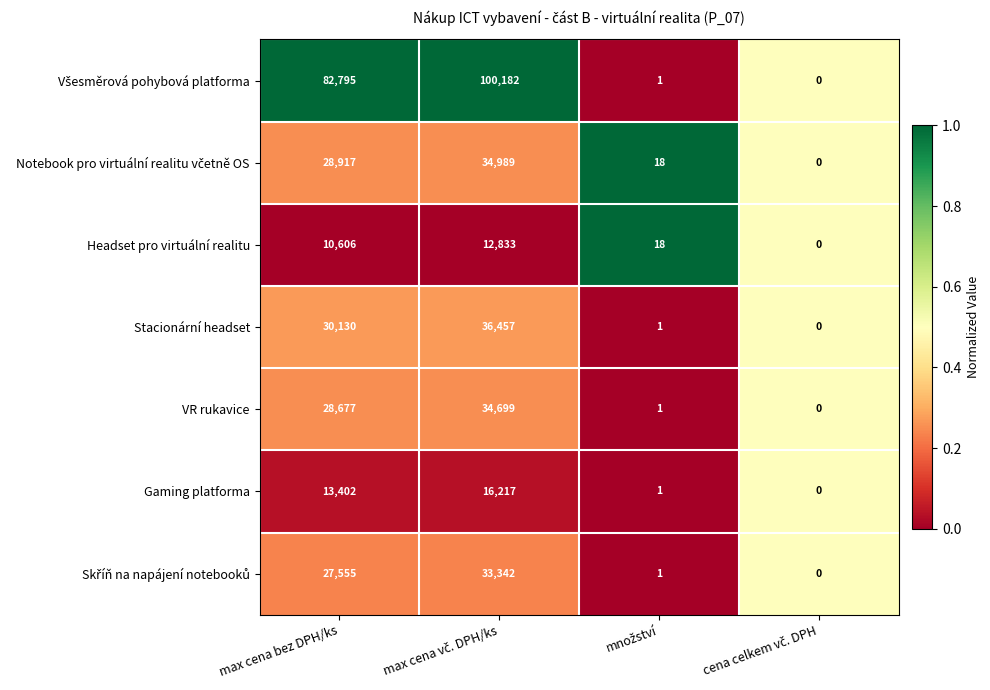

What is the greatest value displayed?

100182